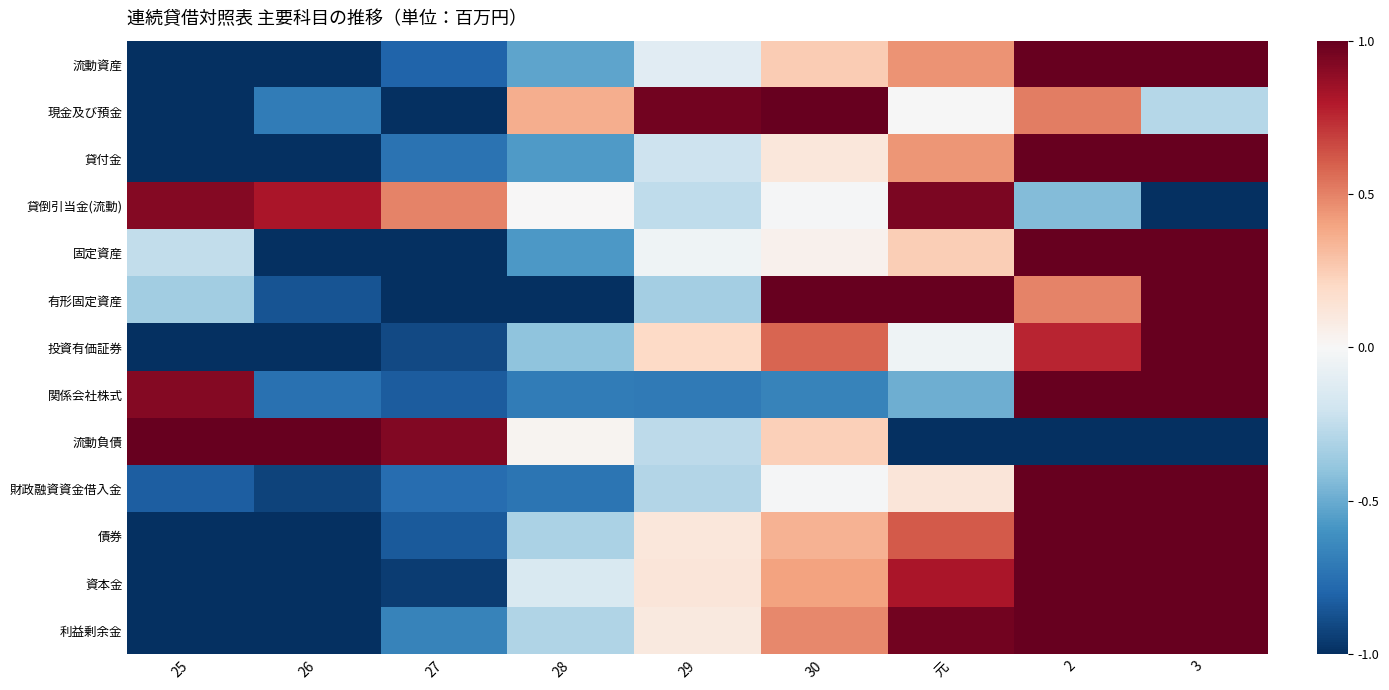

Which has a higher value, 29 or 25?

29